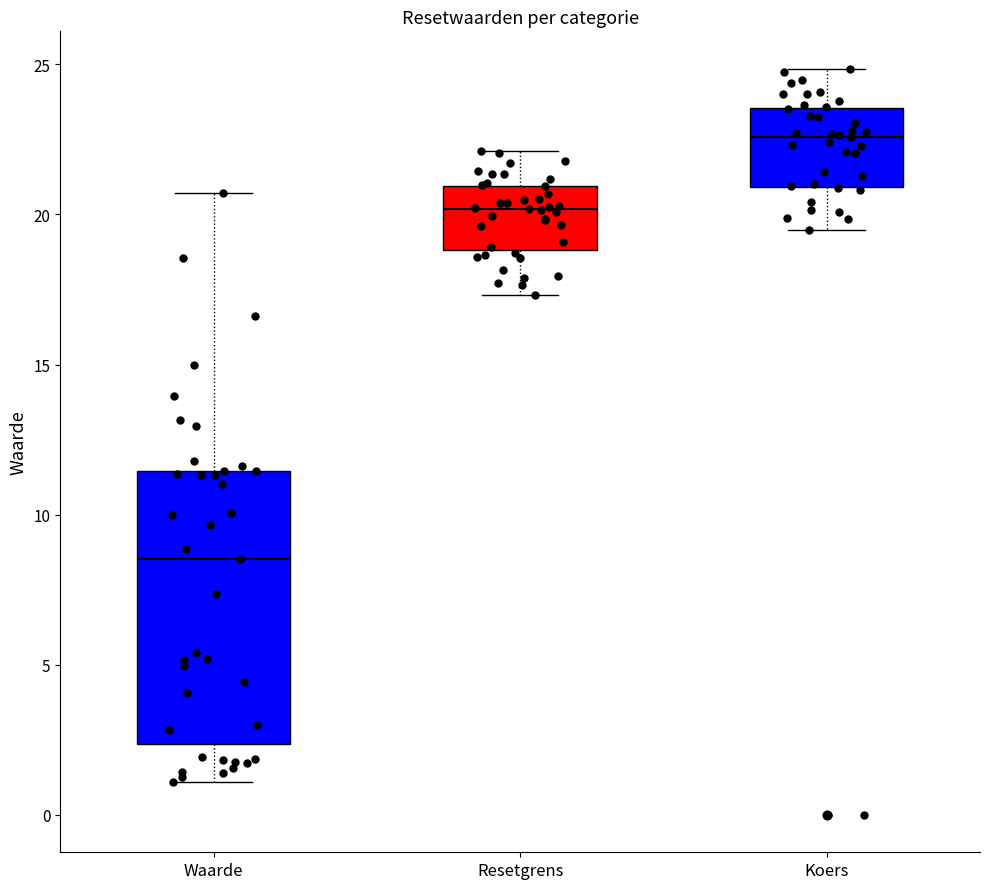

Reading left to right, read every box against the y-axis: the position of its median line, the range the box covers, and the ends of its whiskers. The values are not printed on the chart, so give them approximately, as read against the axis.

Waarde: median 8.5, box 2.5 to 11.5, whiskers 1.0 to 20.5
Resetgrens: median 20.0, box 19.0 to 21.0, whiskers 17.5 to 22.0
Koers: median 22.5, box 21.0 to 23.5, whiskers 19.5 to 25.0